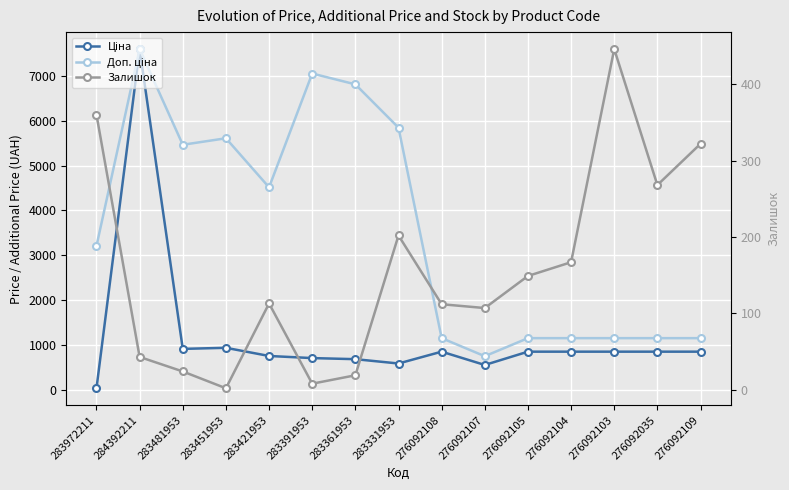

What is the label of the 5th point from the left?

283421953